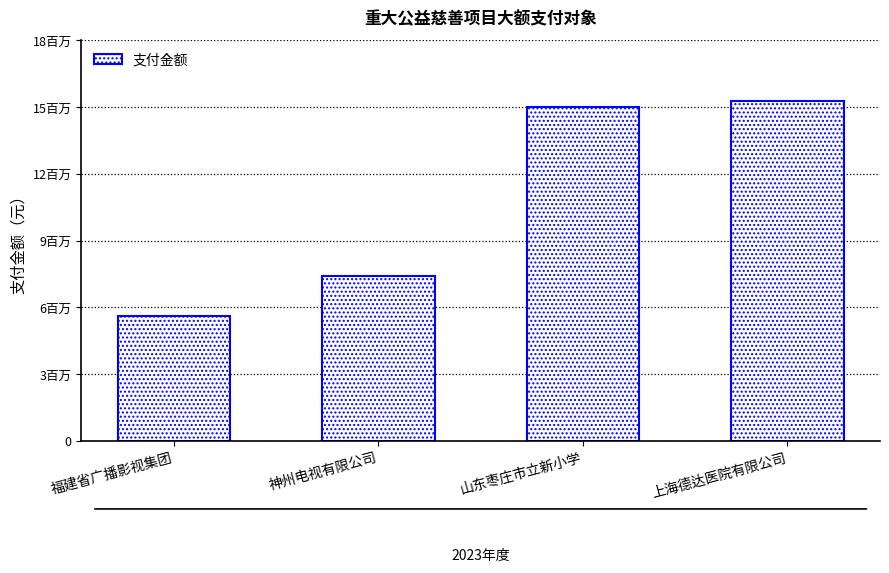

Rank the categories by value from highest to lowest.

上海德达医院有限公司, 山东枣庄市立新小学, 神州电视有限公司, 福建省广播影视集团